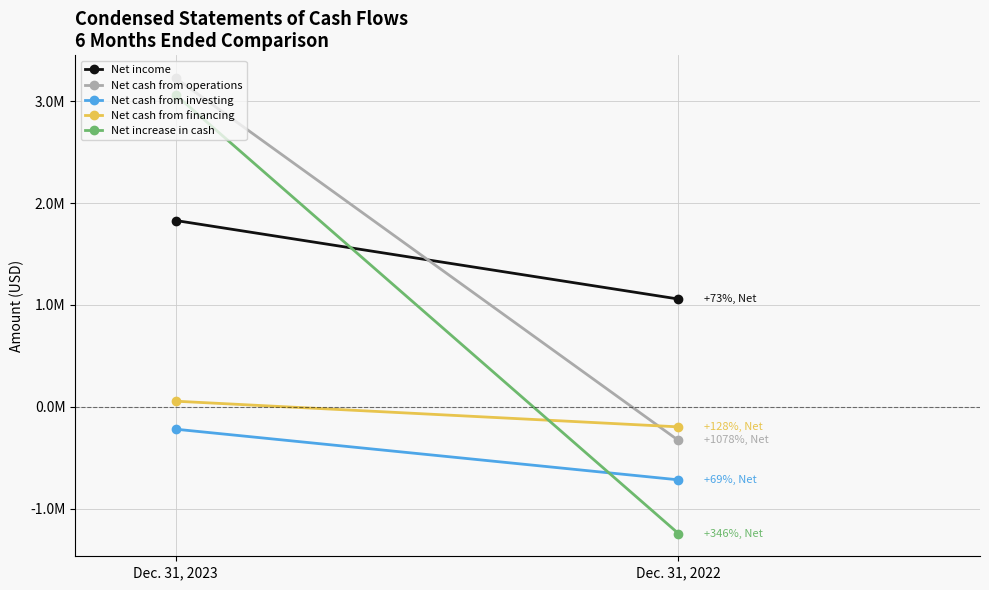

At which label does Net cash from investing reach its minimum?

Dec. 31, 2022